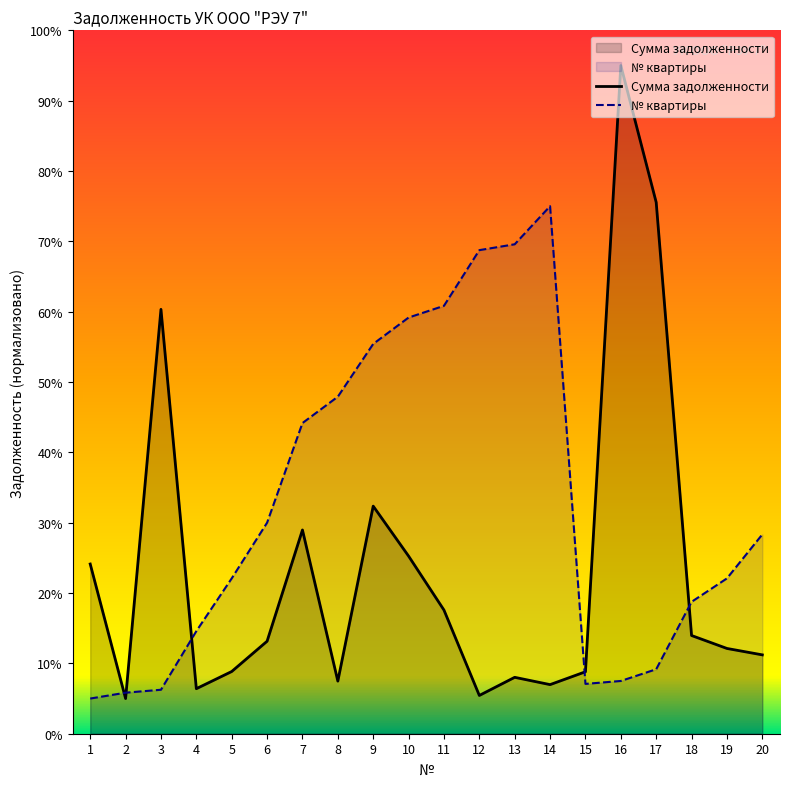

How many times do № квартиры and Сумма задолженности cross each other?

5